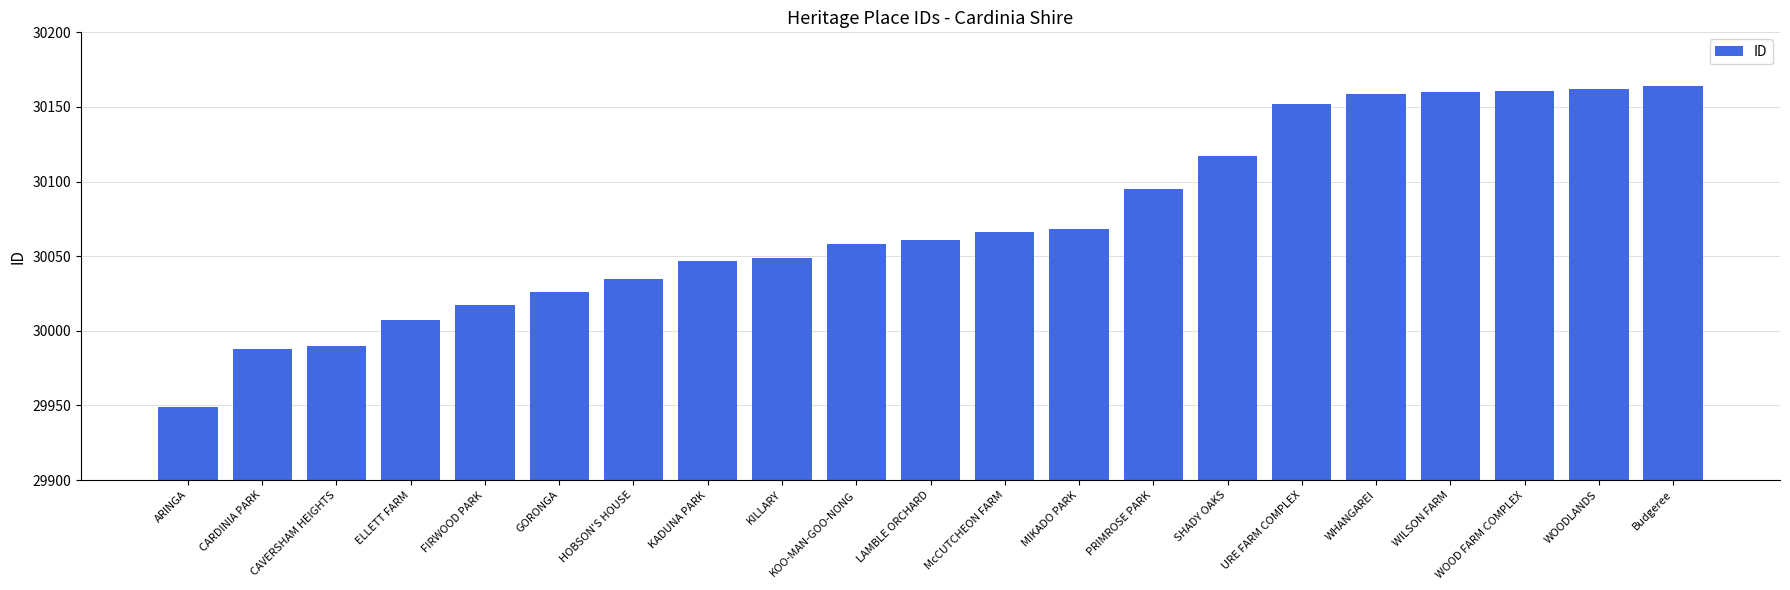

What value does the data have at Budgeree, to the nearest 5?

30165